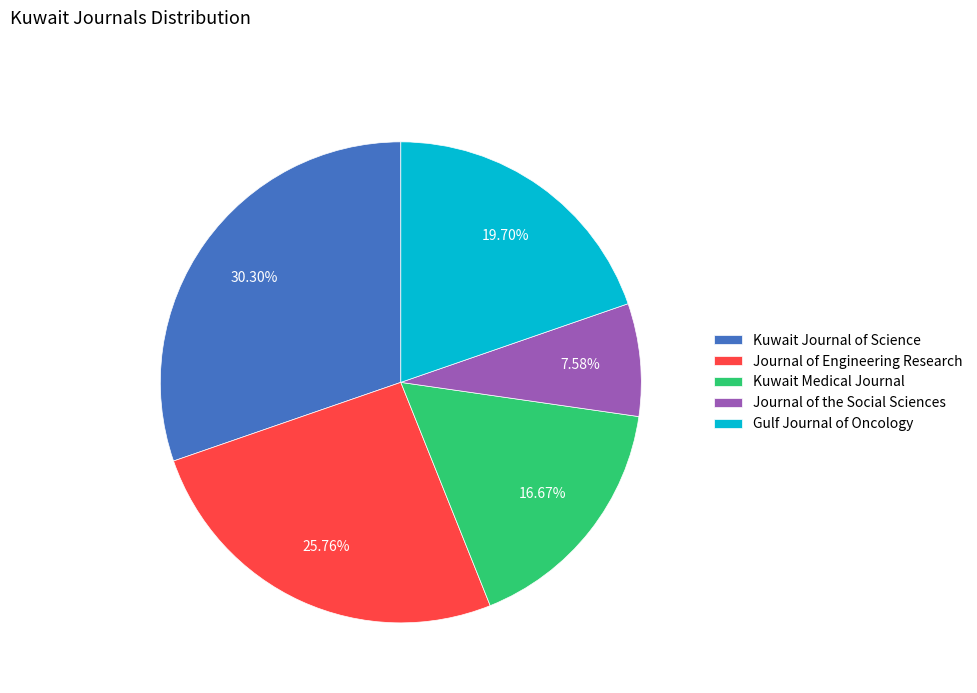

The Kuwait Medical Journal slice represents 9% of the pie. True or false?

False